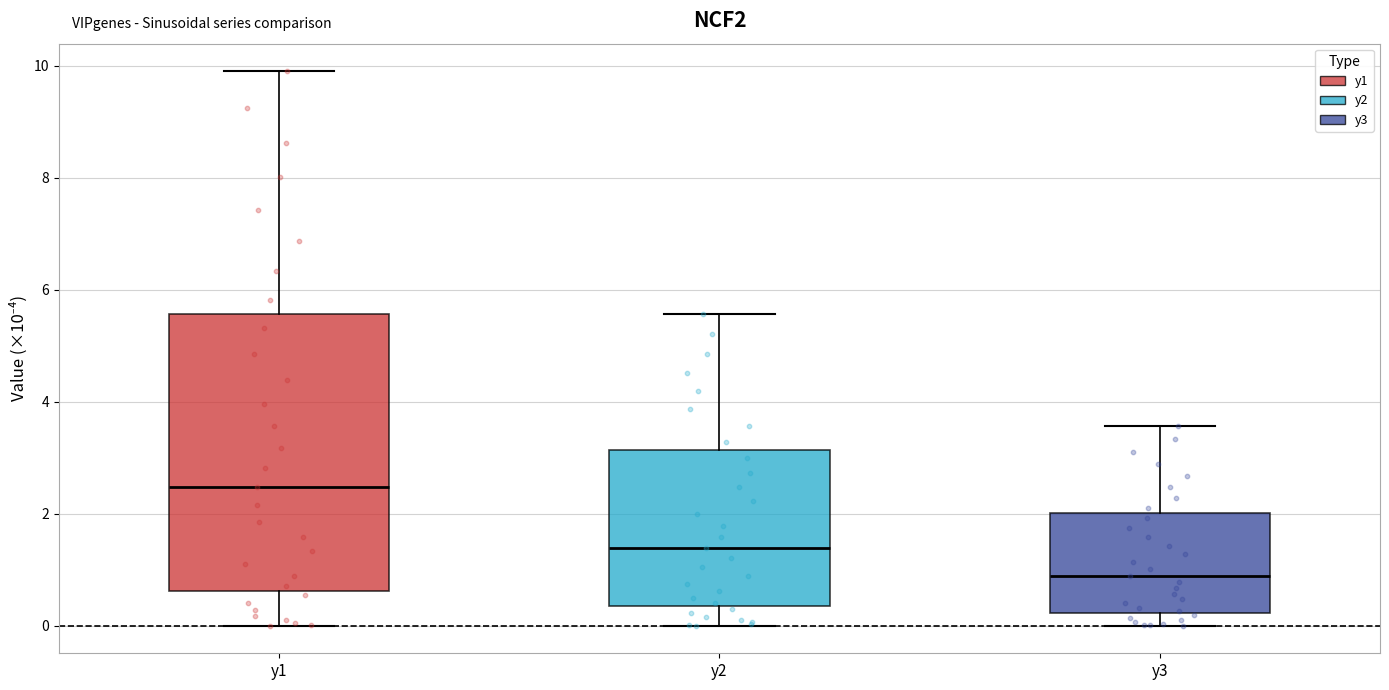

Which box has the highest median line?

y1